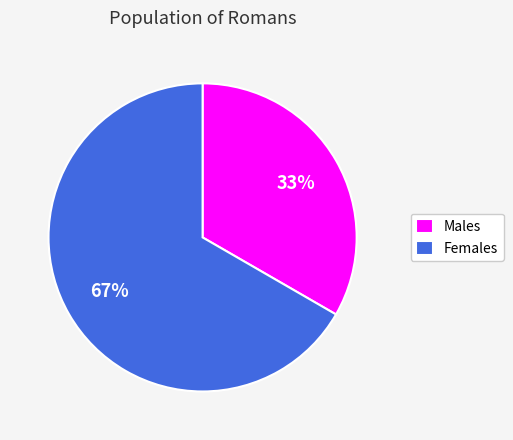

Which has a higher value, Males or Females?

Females